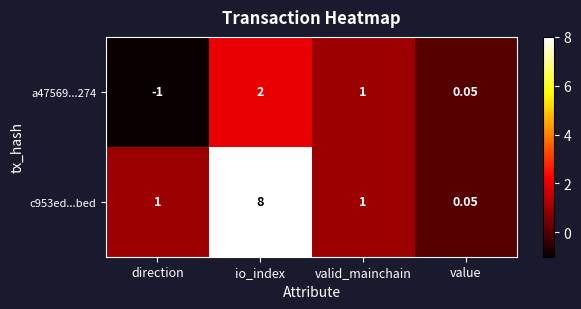

At which category does the chart reach its minimum across all series?

direction